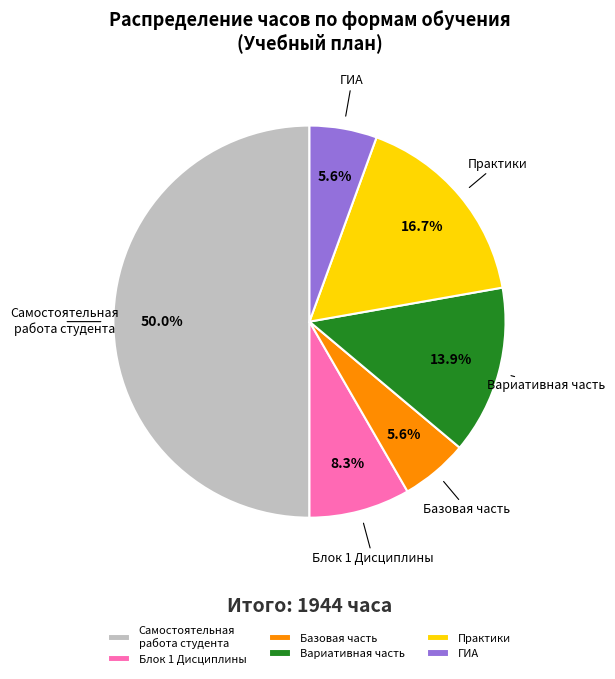

Does Практики represent more than half of the total?

No